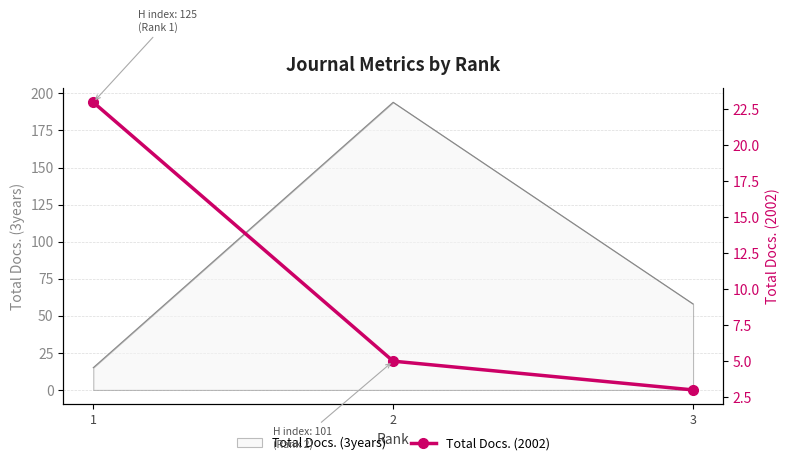

Rank the categories by Total Docs. (3years) value from lowest to highest.

1, 3, 2